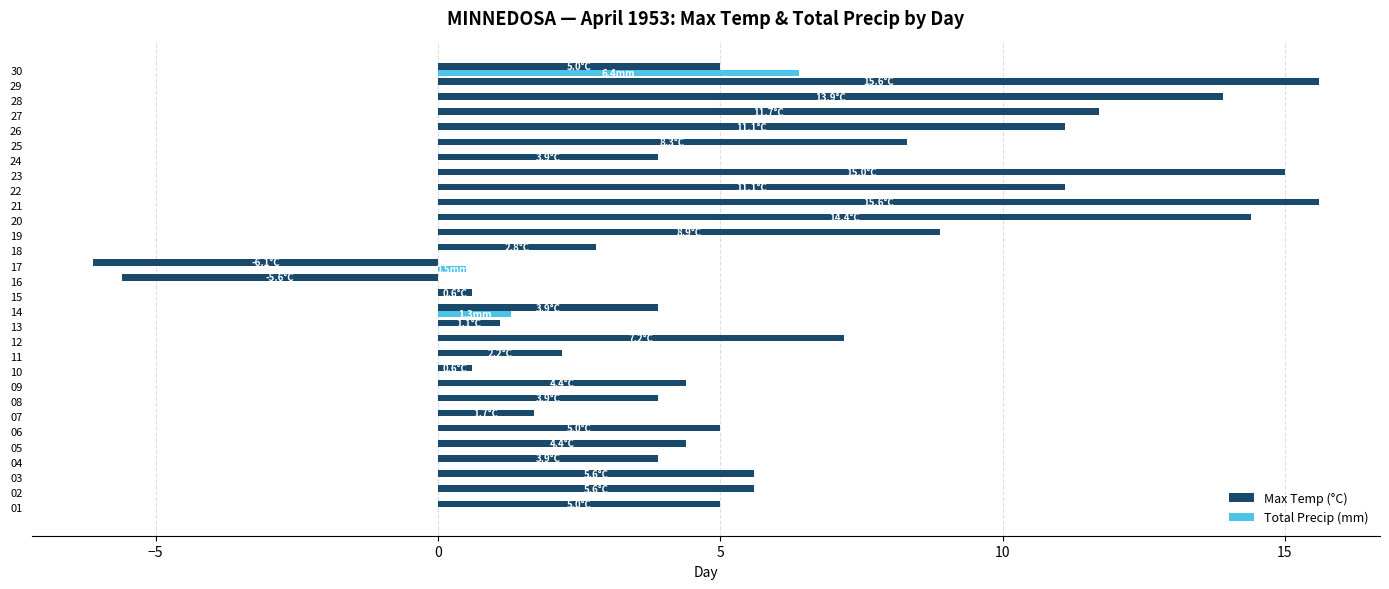

What is the maximum value for Max Temp (°C)?

15.6